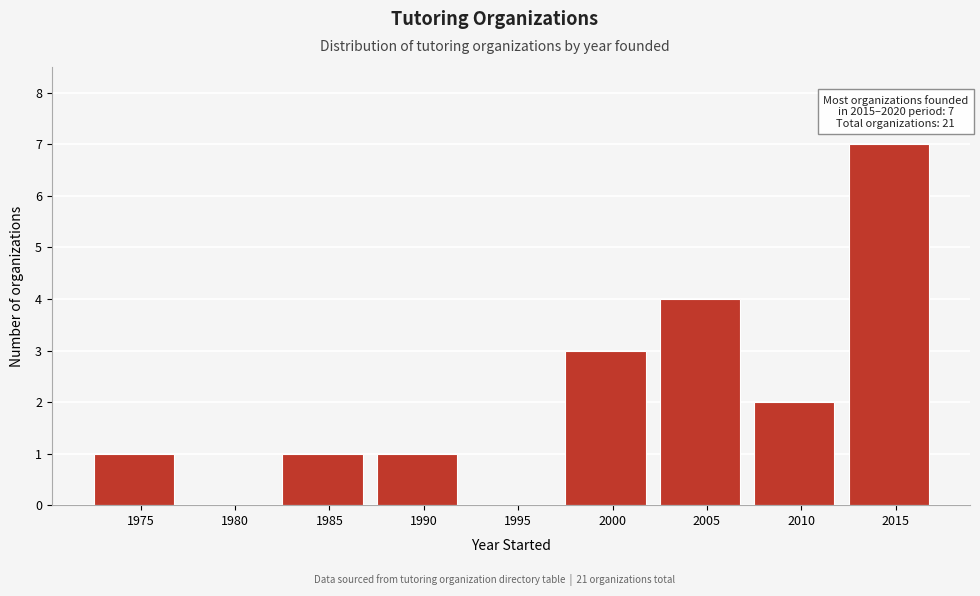

Reading right to left, list all the values displayed in this chart.

2015=7	2010=2	2005=4	2000=3	1995=0	1990=1	1985=1	1980=0	1975=1